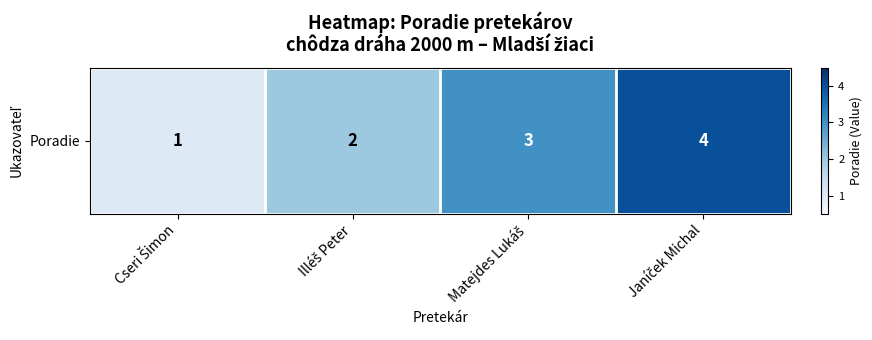

Which has a higher value, Cseri Šimon or Janíček Michal?

Janíček Michal